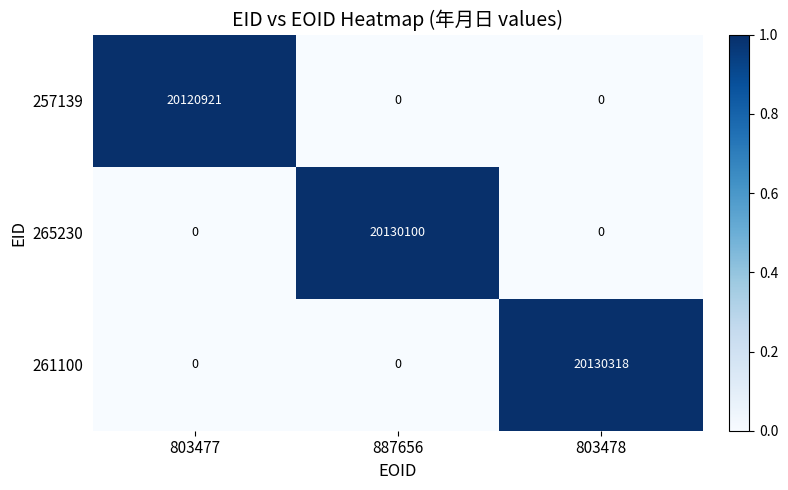

Reading left to right, transcribe all the data shown in this chart.

257139: 20120921	0	0
265230: 0	20130100	0
261100: 0	0	20130318